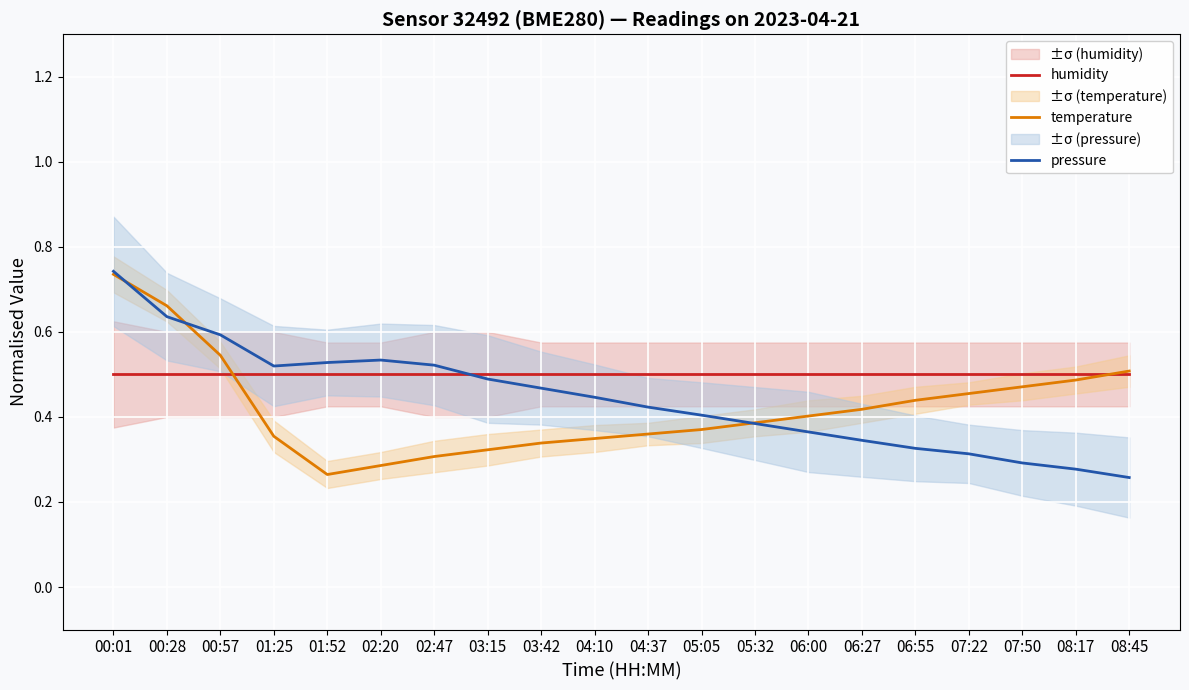

Rank the series at 08:45 from highest to lowest value.

temperature, humidity, pressure